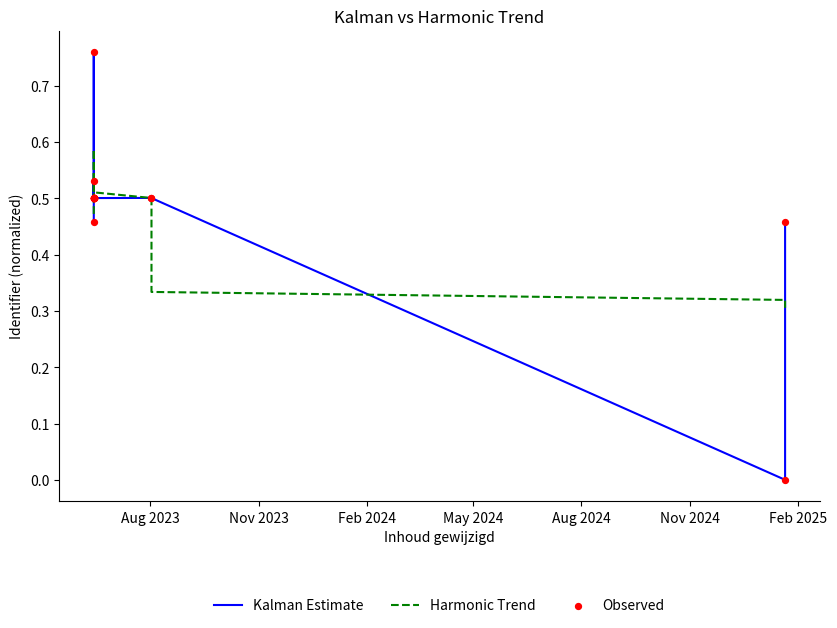

At how many categories does at least one series exceed 0?

20